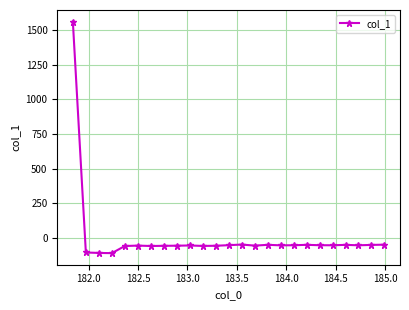

What is the value of the 6th point from the left?

-55.7